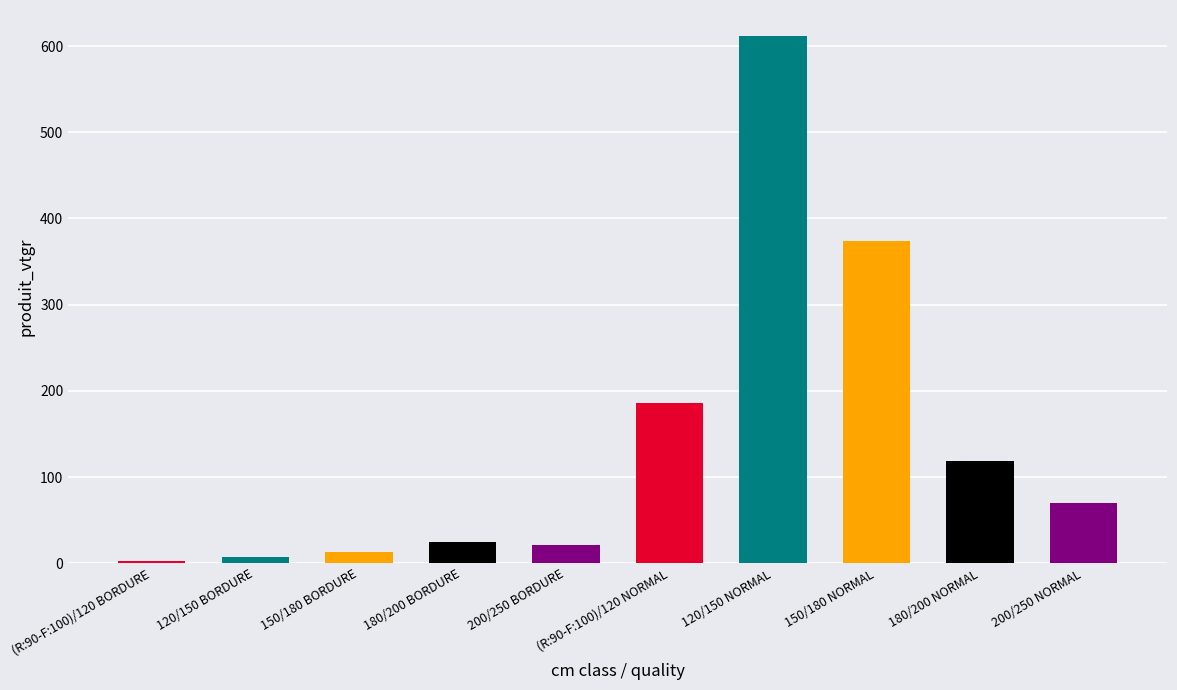

Is it true that the value at 180/200 BORDURE is 24.2?

True